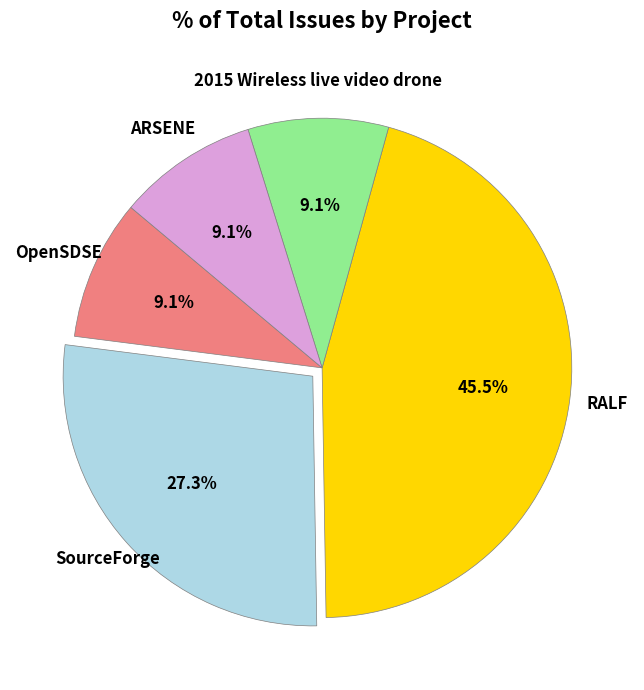

Is there a majority slice in this chart?

No